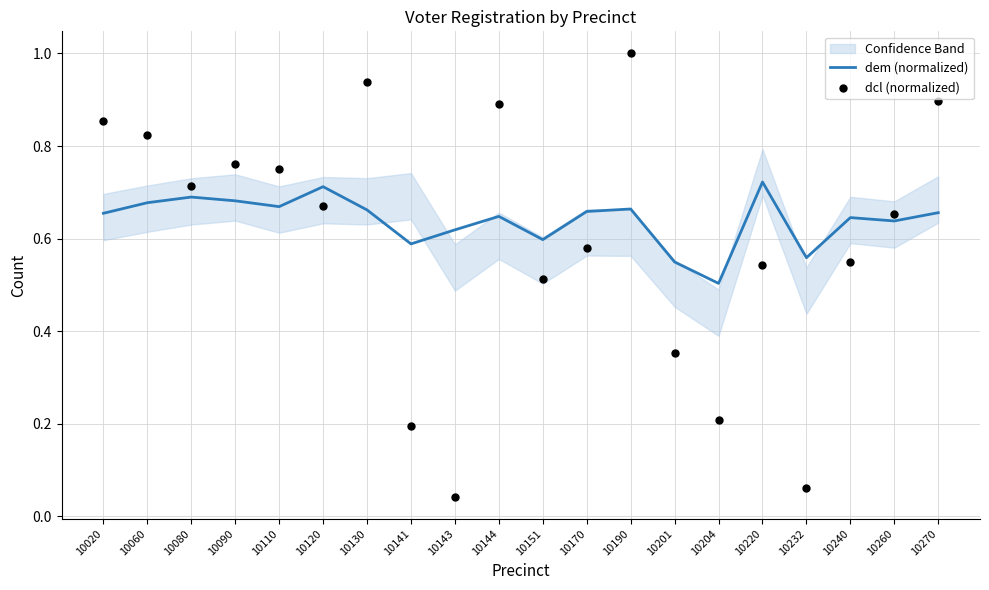

What are all the series names shown in the legend?

dem (normalized), dcl (normalized)